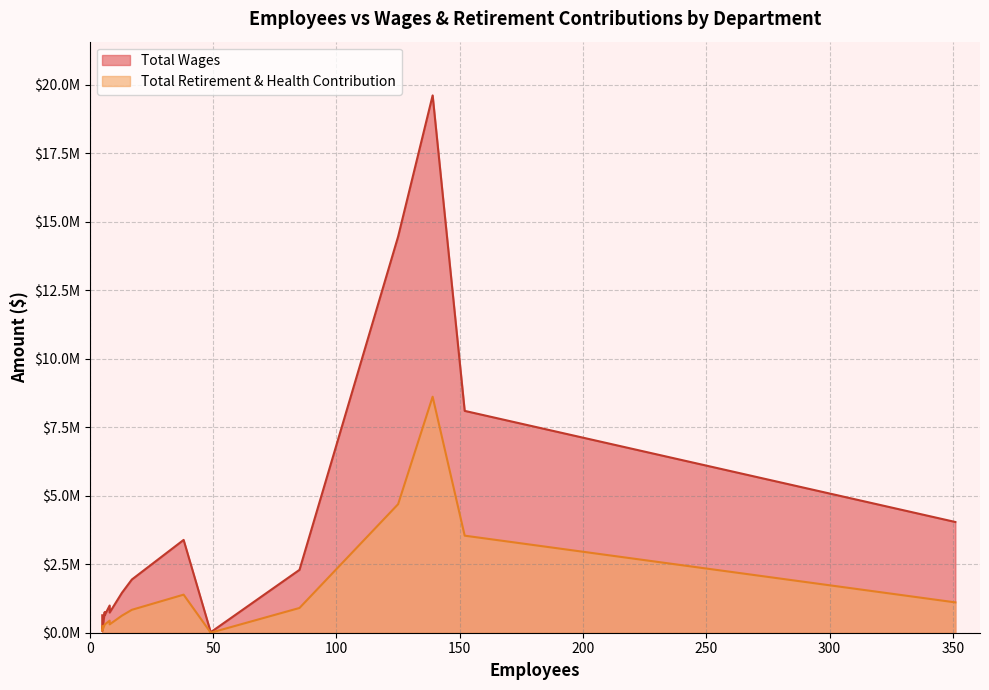

At which category is the sum across all series the highest?

Livermore Pleasanton Fire Department